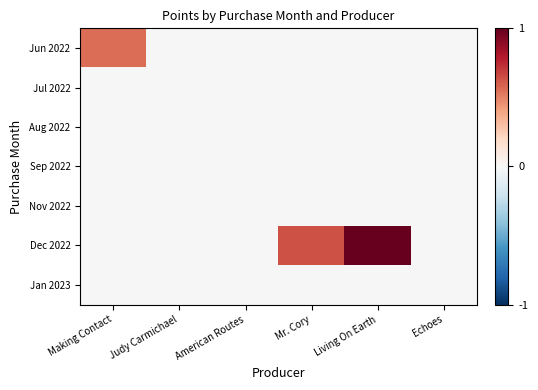

At which category does the chart reach its peak across all series?

Living On Earth